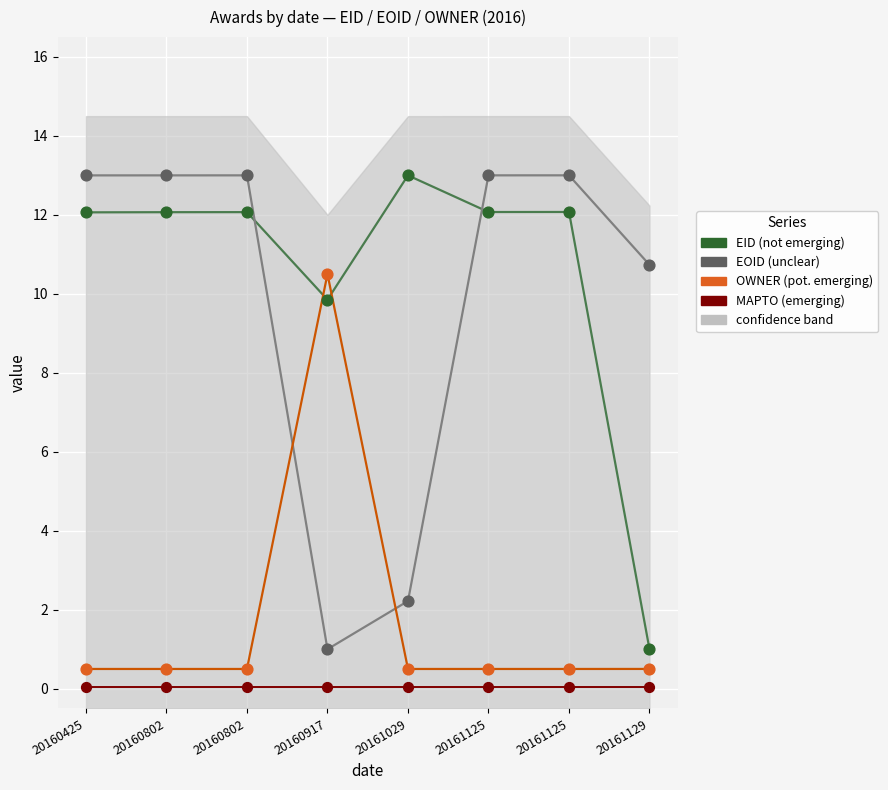

Which series has the widest spread of Y values?

EOID